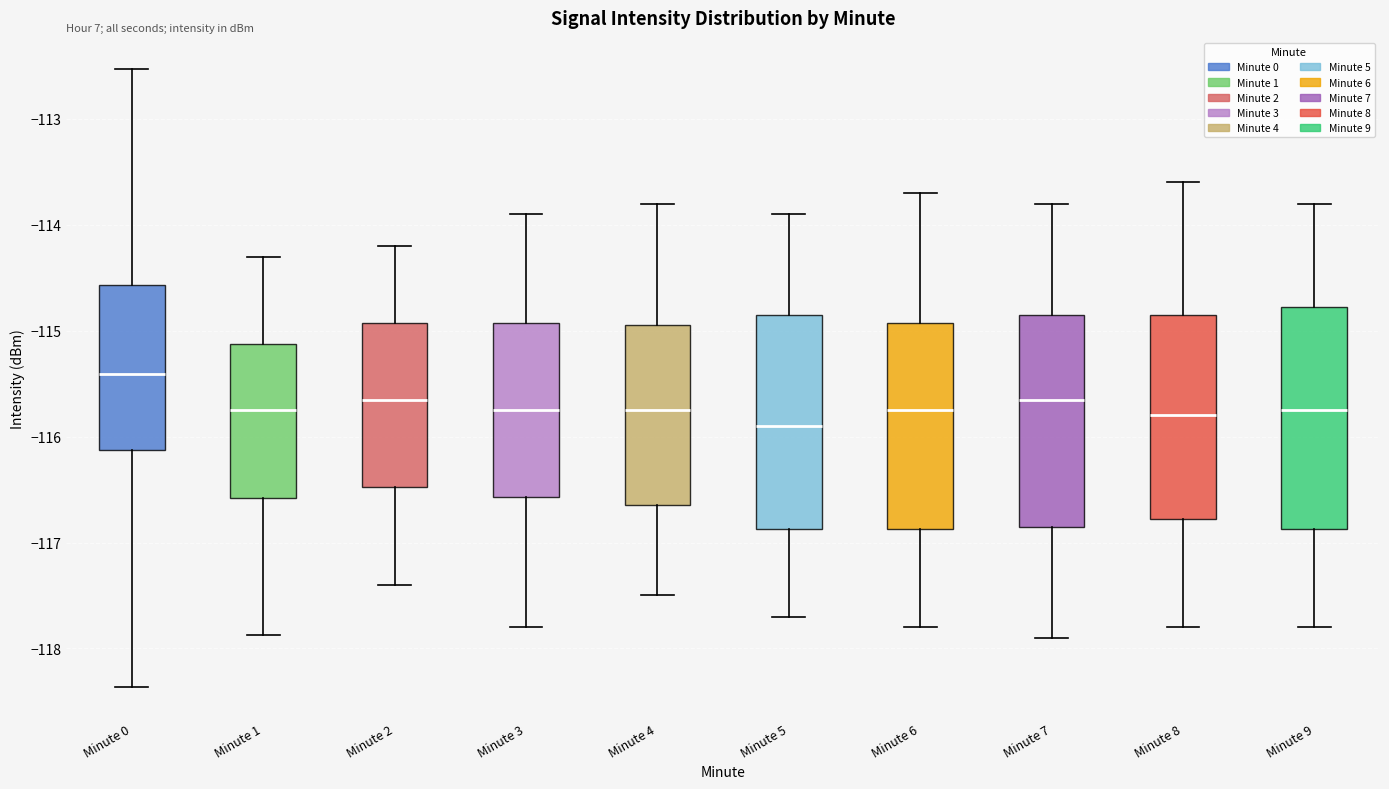

Where does the median line of the box for Minute 4 sit on the y-axis? The values are not printed on the chart, so give them approximately, as read against the axis.

-115.7